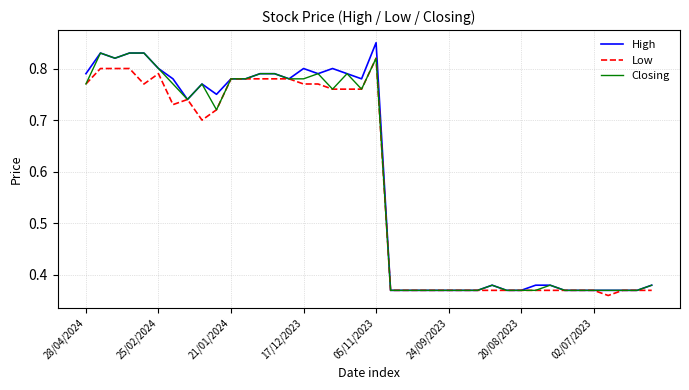

Rank the series by their average value, from highest to lowest.

High, Closing, Low